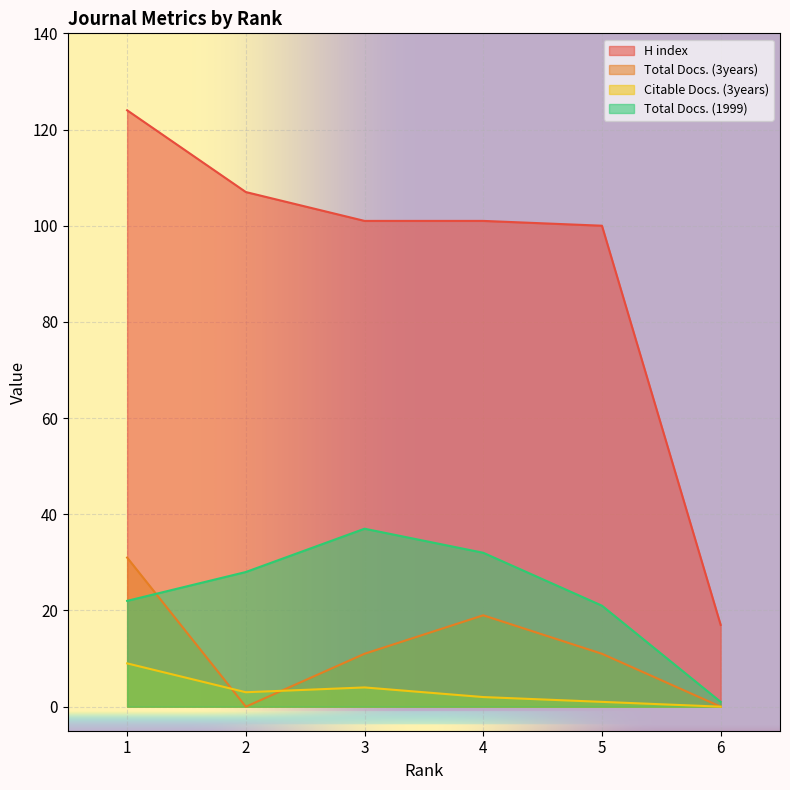

The value of H index at 3 is 101. True or false?

True